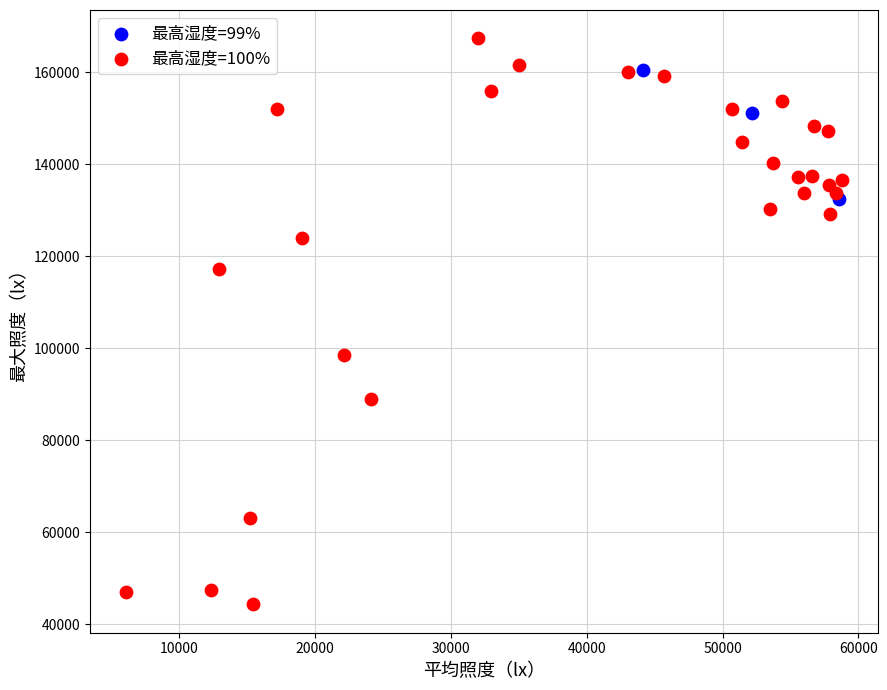

Which series contains the highest Y value?

最高湿度=100%